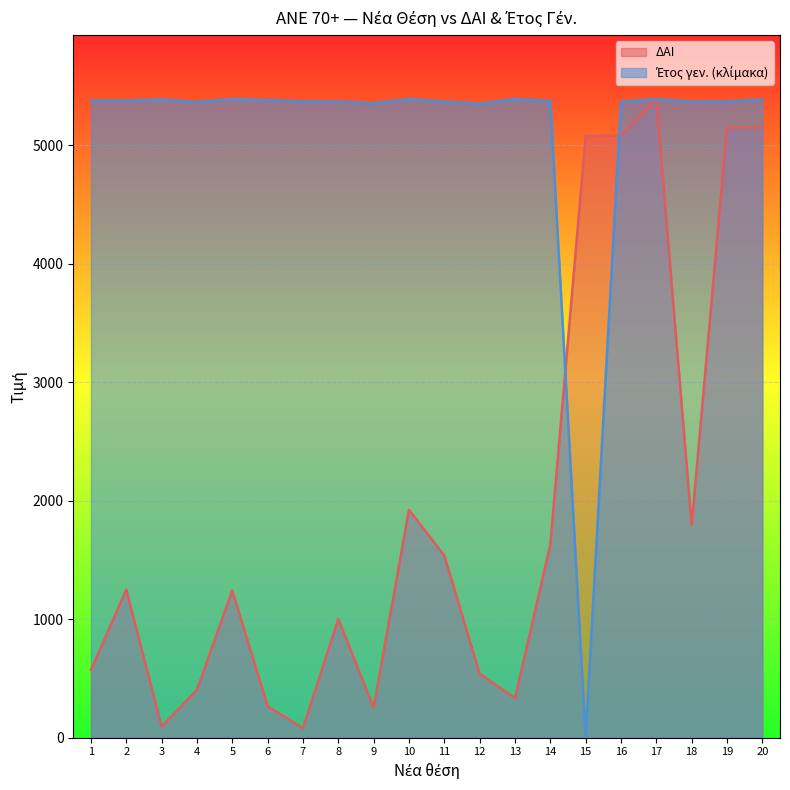

Between 15 and 18, which series saw the biggest shift?

Έτος γεν.